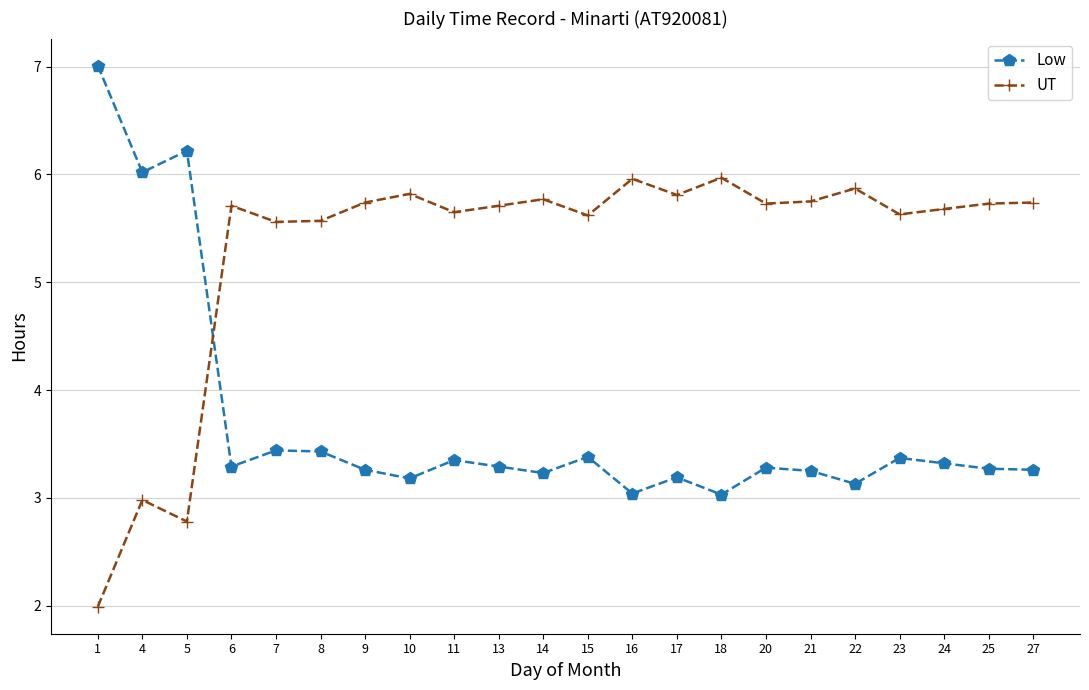

List the series in order of their overall mean, highest first.

UT, Low